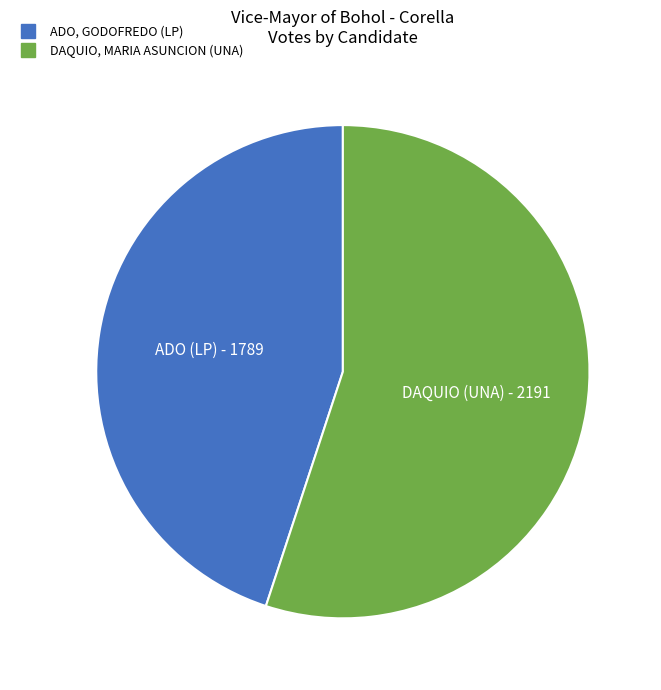

Is there a majority slice in this chart?

Yes